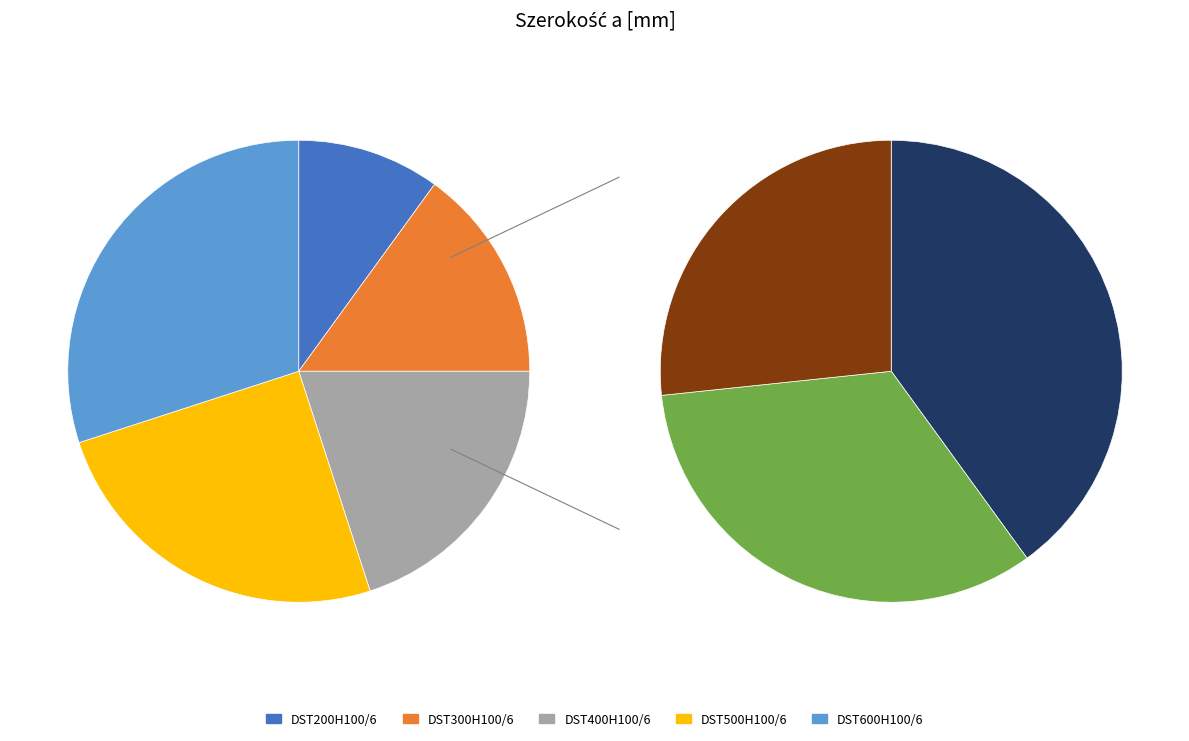

What is the total percentage of DST500H100/6 and DST400H100/6?

45.0%